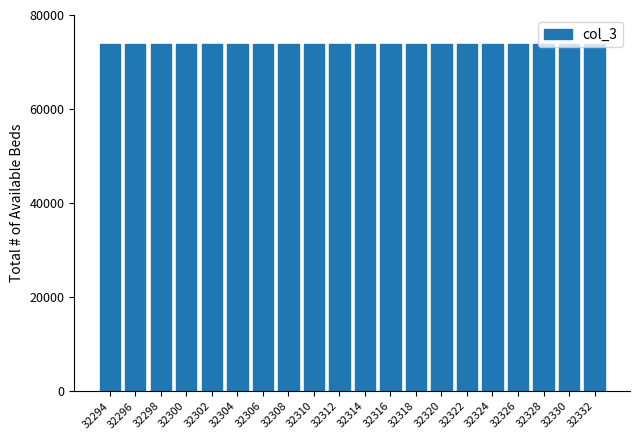

What is the ratio of the value at 32296 to the value at 32302?

1.0